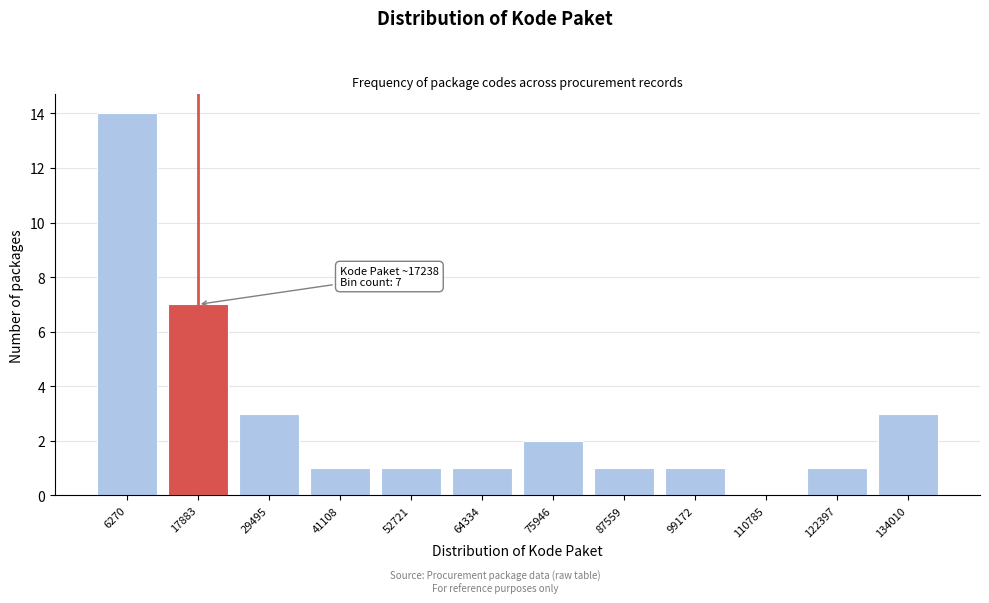

Reading right to left, what are all the values shown in this chart?

134010=3	122397=1	110785=0	99172=1	87559=1	75946=2	64334=1	52721=1	41108=1	29495=3	17883=7	6270=14